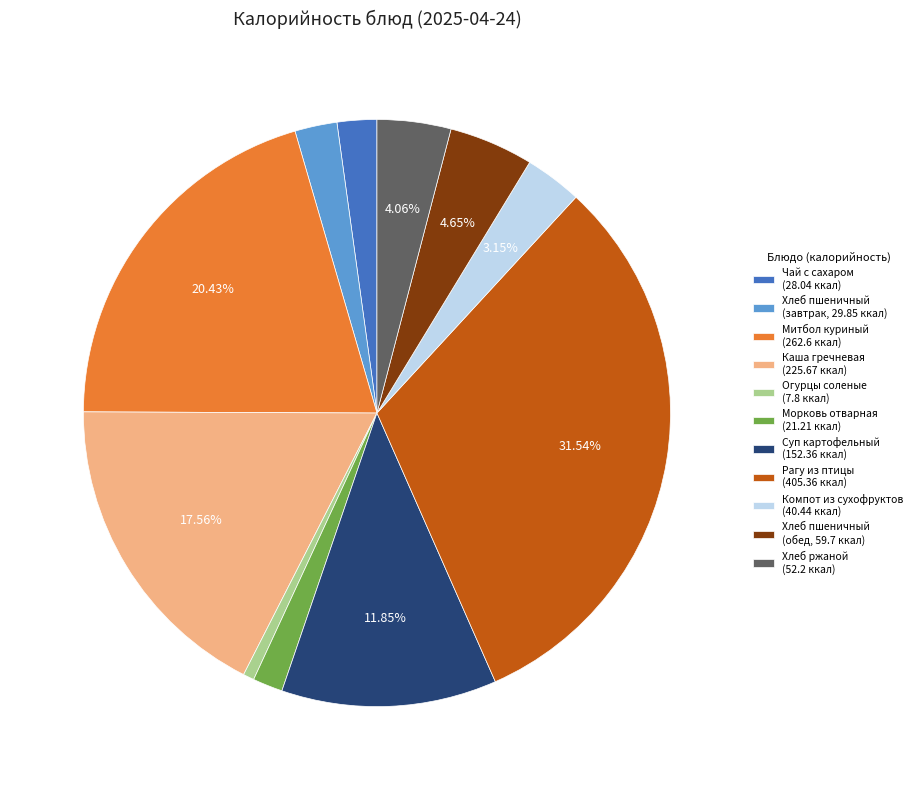

Rank the categories by value from lowest to highest.

Огурцы соленые (7.8 ккал), Морковь отварная (21.21 ккал), Чай с сахаром (28.04 ккал), Хлеб пшеничный (завтрак, 29.85 ккал), Компот из сухофруктов (40.44 ккал), Хлеб ржаной (52.2 ккал), Хлеб пшеничный (обед, 59.7 ккал), Суп картофельный (152.36 ккал), Каша гречневая (225.67 ккал), Митбол куриный (262.6 ккал), Рагу из птицы (405.36 ккал)